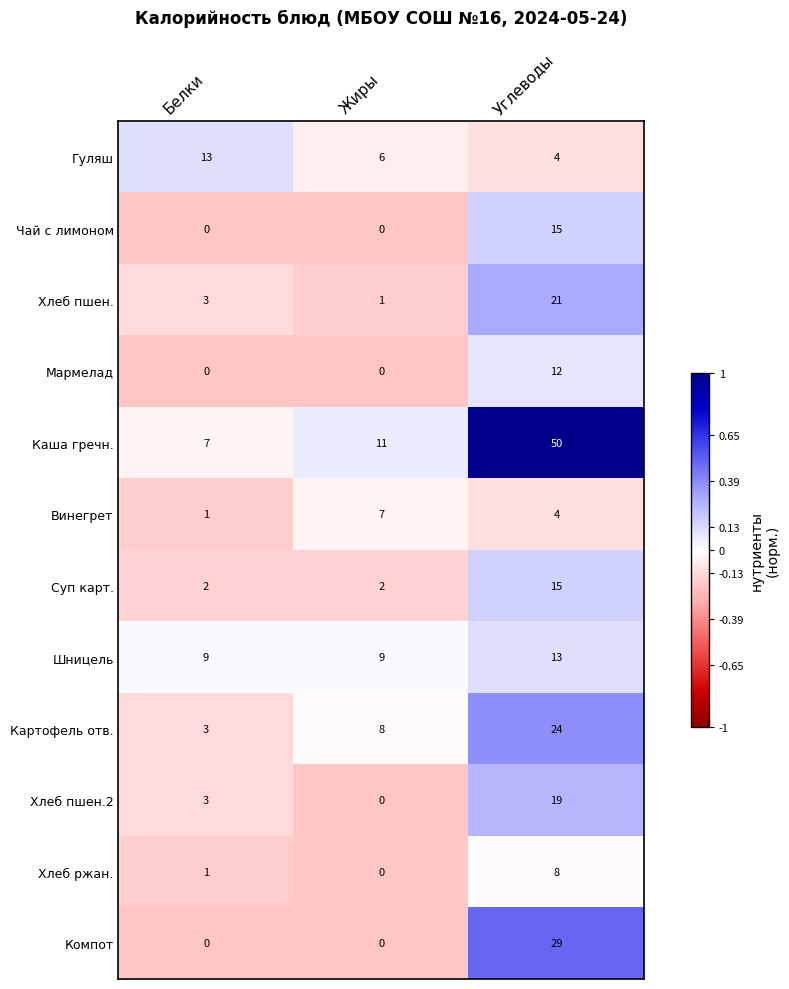

What is the sum of all Суп карт. values?

19